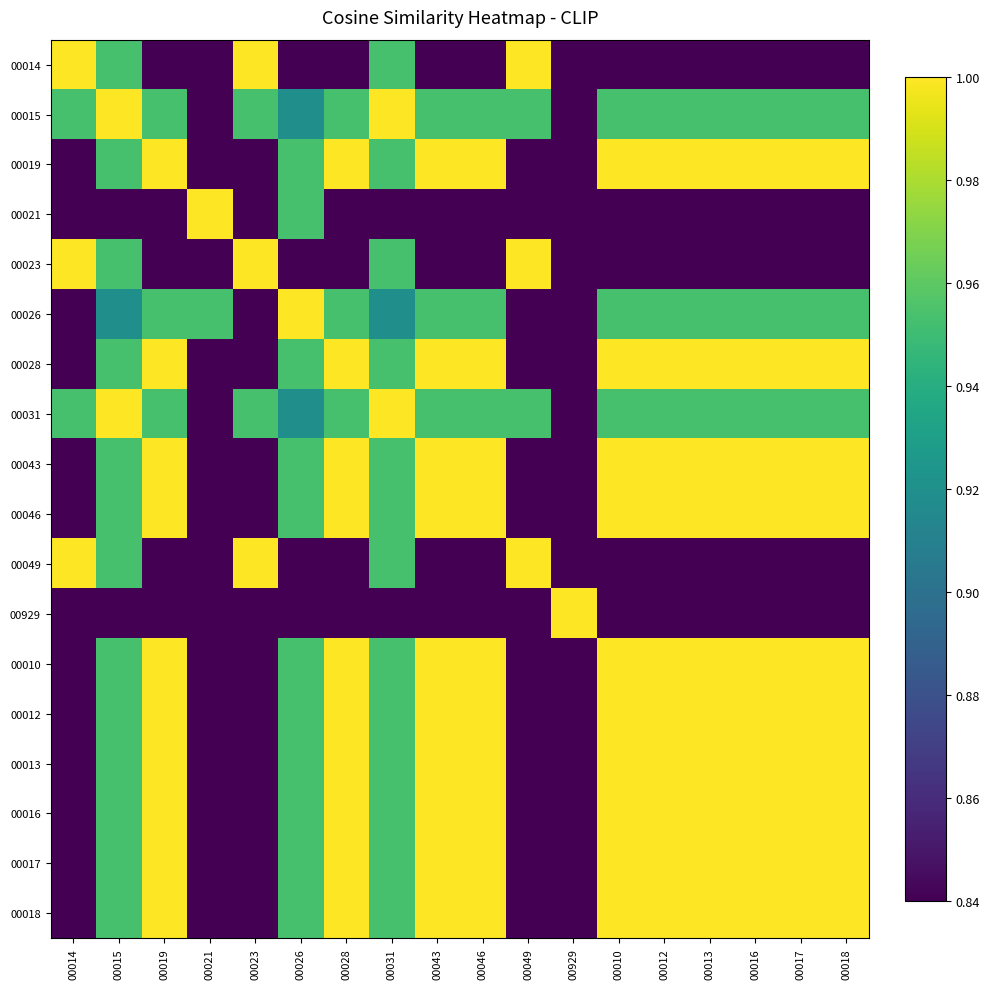

Rank the series by their maximum value, from highest to lowest.

00014, 00015, 00019, 00021, 00023, 00026, 00028, 00031, 00043, 00046, 00049, 00929, 00010, 00012, 00013, 00016, 00017, 00018